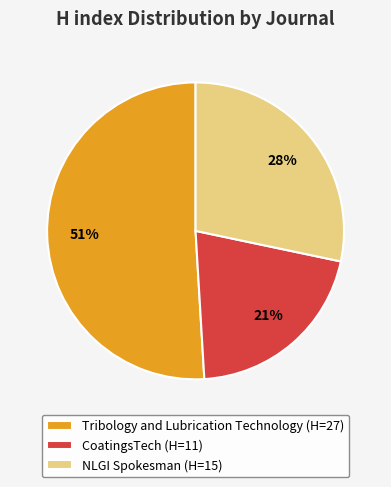

Is it true that Tribology and Lubrication Technology is 51% of the pie?

True